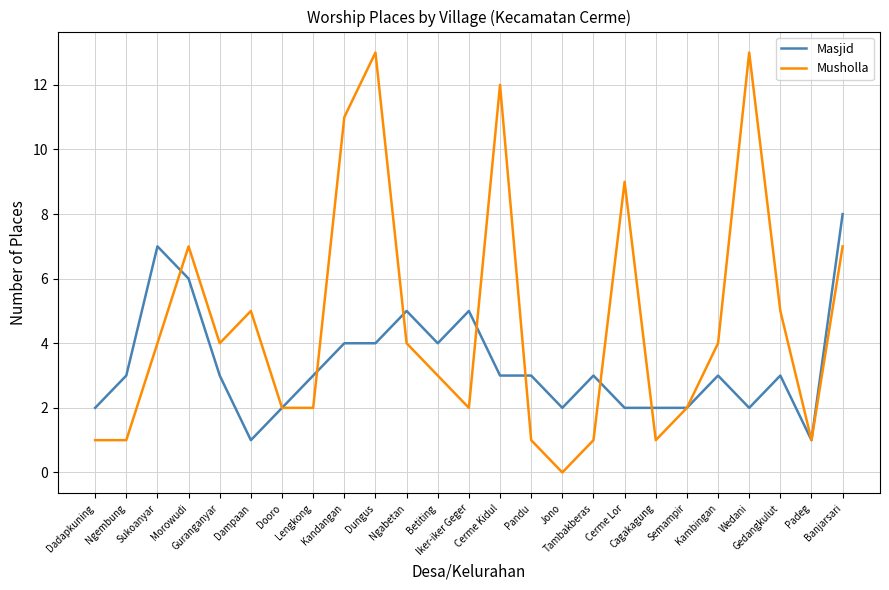

At which category does the chart reach its minimum across all series?

Jono